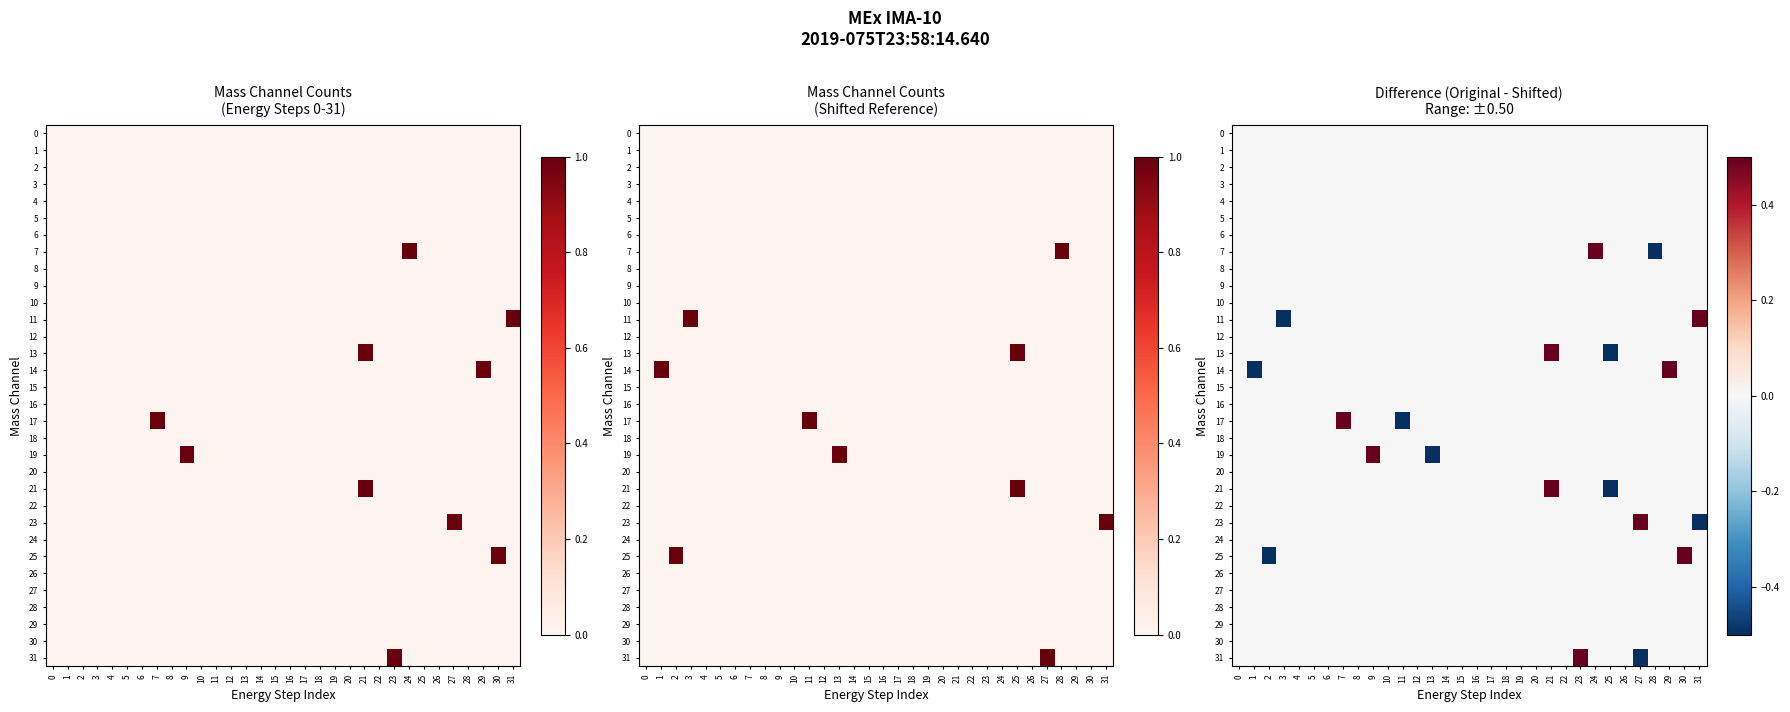

Rank the series by their maximum value, from highest to lowest.

7, 11, 13, 14, 17, 19, 21, 23, 25, 31, 0, 1, 2, 3, 4, 5, 6, 8, 9, 10, 12, 15, 16, 18, 20, 22, 24, 26, 27, 28, 29, 30